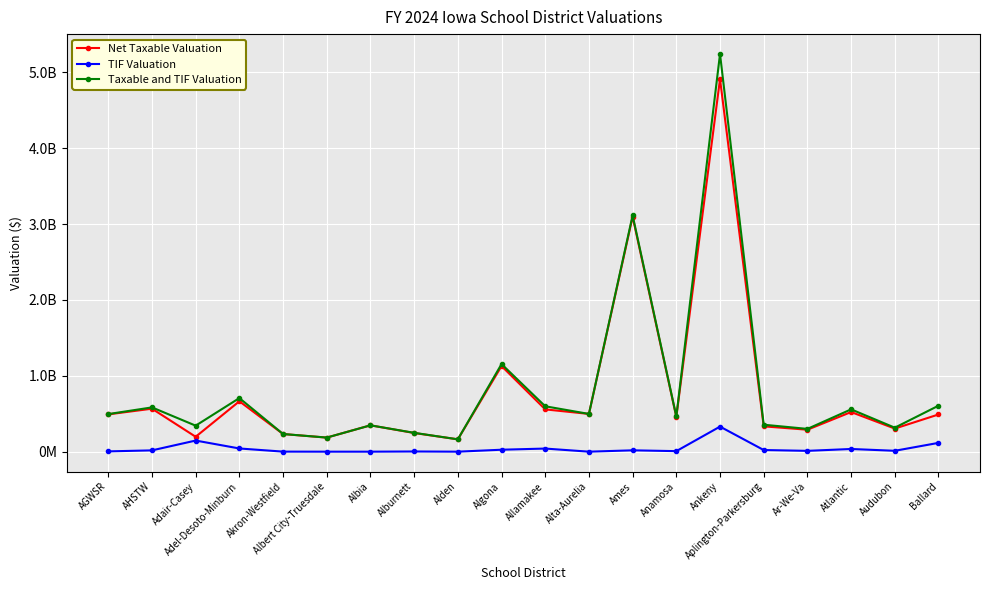

True or false: Net Taxable Valuation has a value of 54503502 at Adair-Casey.

False